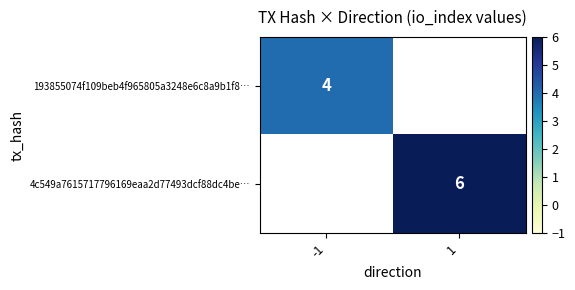

Is it true that 193855074f109beb4f965805a3248e6c8a9b1f8… equals 4.0 at -1?

True